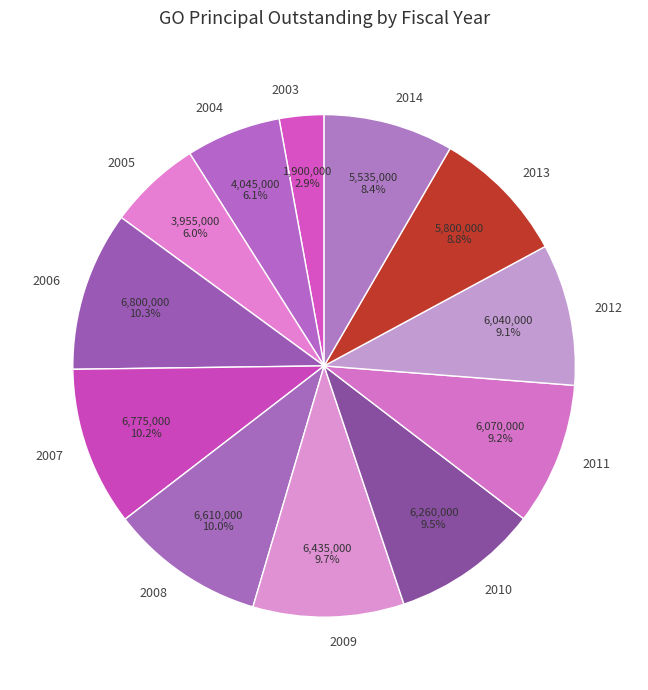

To the nearest percent, what is the difference between the largest and smallest slice percentages?

7%